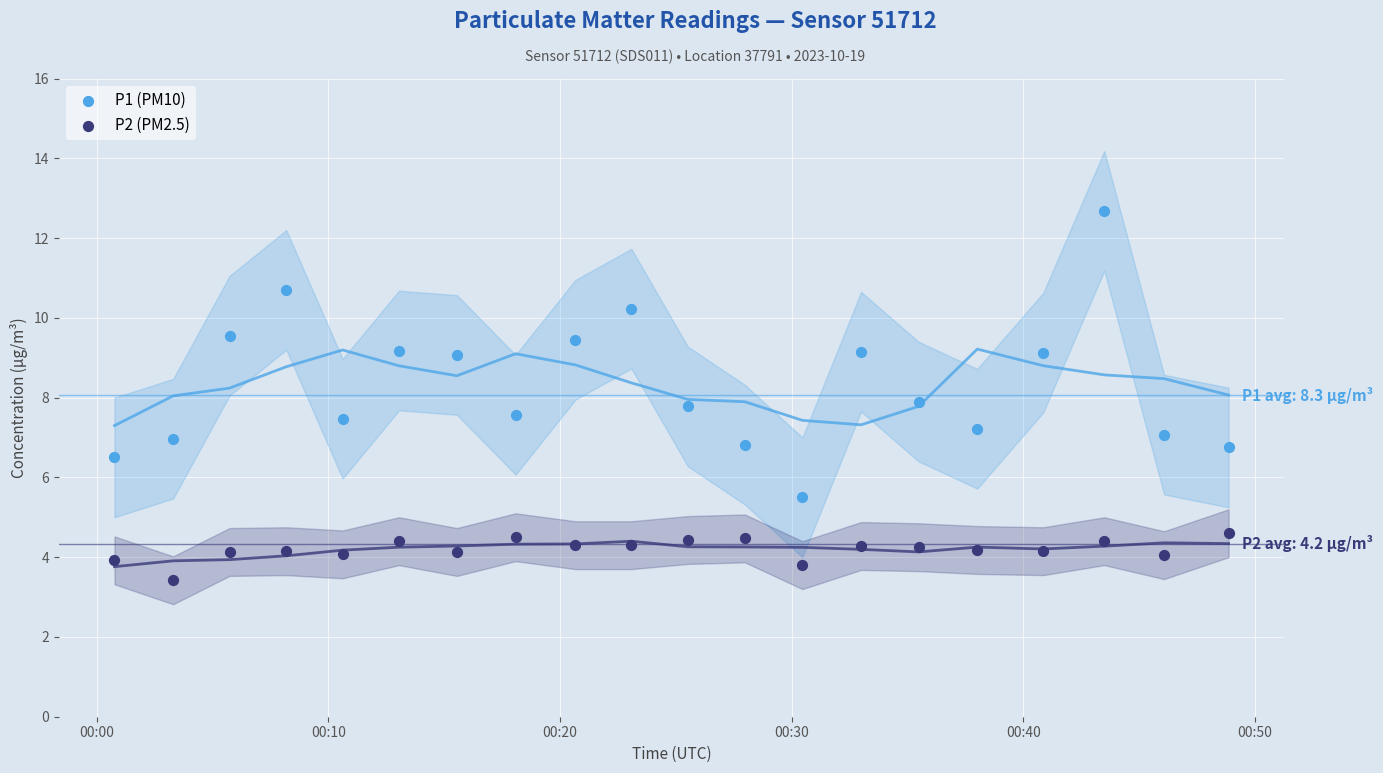

Across all data points, what is the range of Y values (max minus min)?

9.3